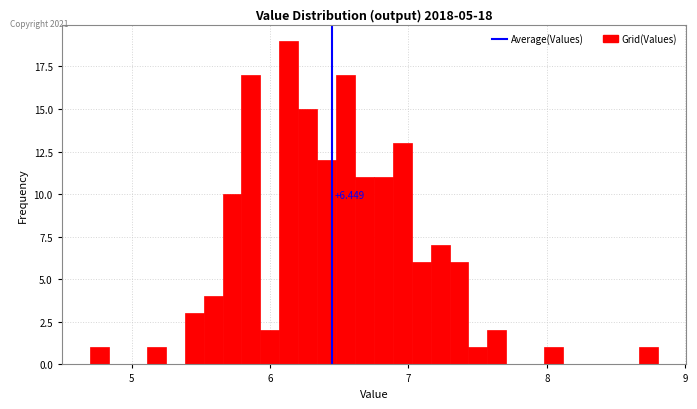

Around what value on the x-axis is the tallest bar? Give the approximate position of its centre, as read against the axis.

6.1